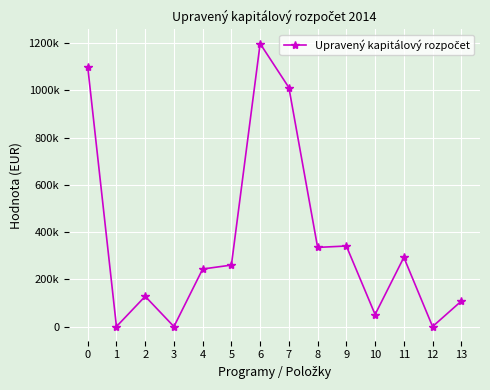

Reading right to left, list all the values displayed in this chart.

107836	0	292871	51088	341057	335121	1011662	1197784	260419	243566	0	128000	0	1100000